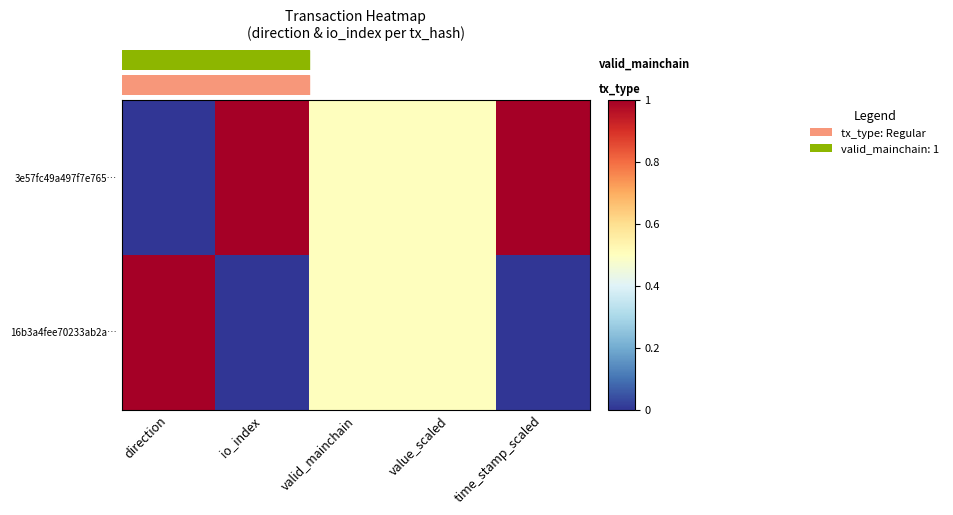

Which label corresponds to the largest value in the chart?

io_index